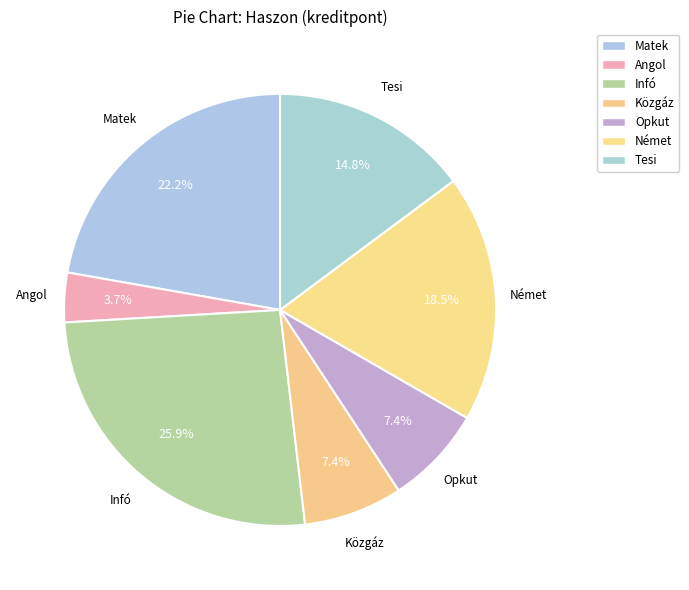

Is it true that Angol is 18% of the pie?

False